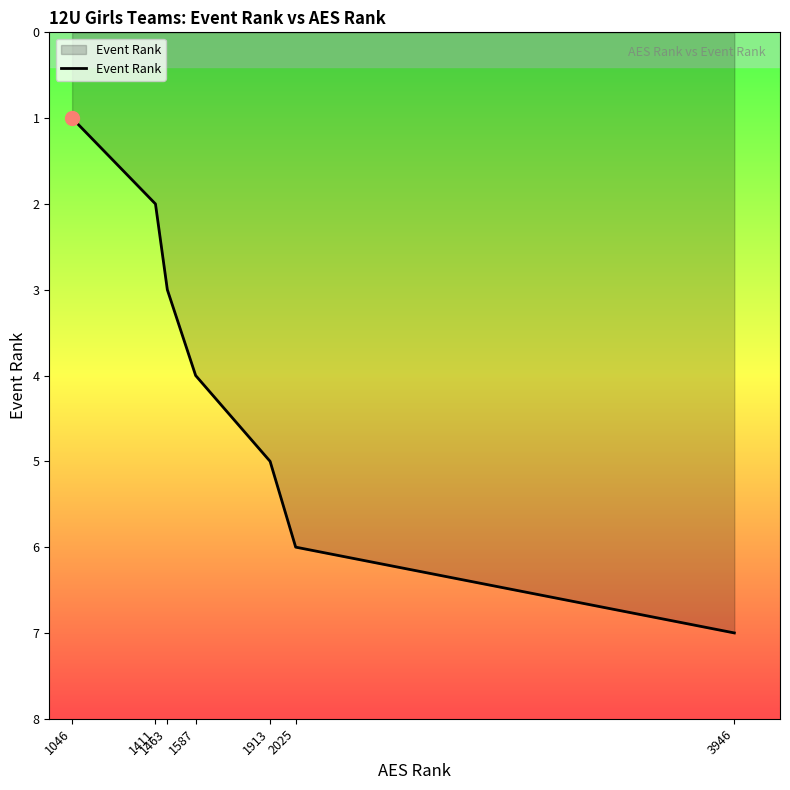

What is the difference between the second highest and second lowest values?

4